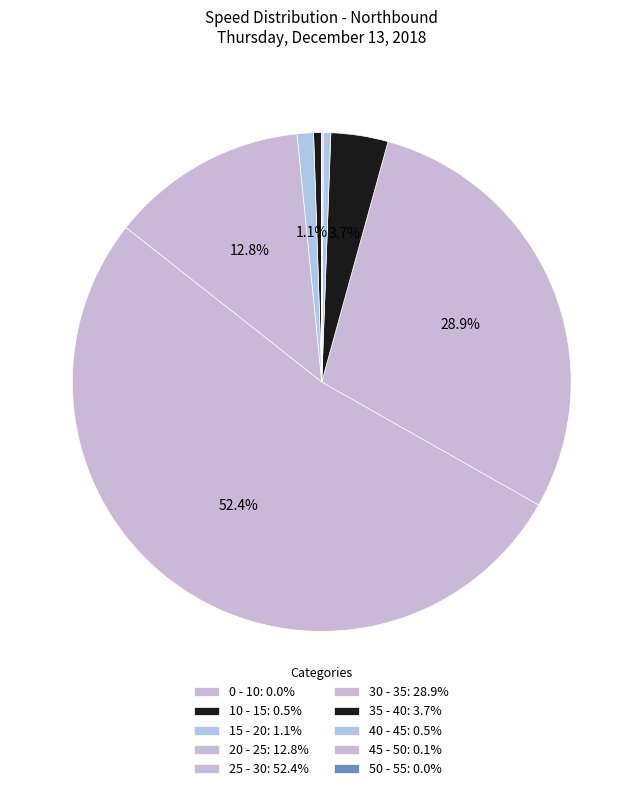

How many slices are in this pie chart?

10